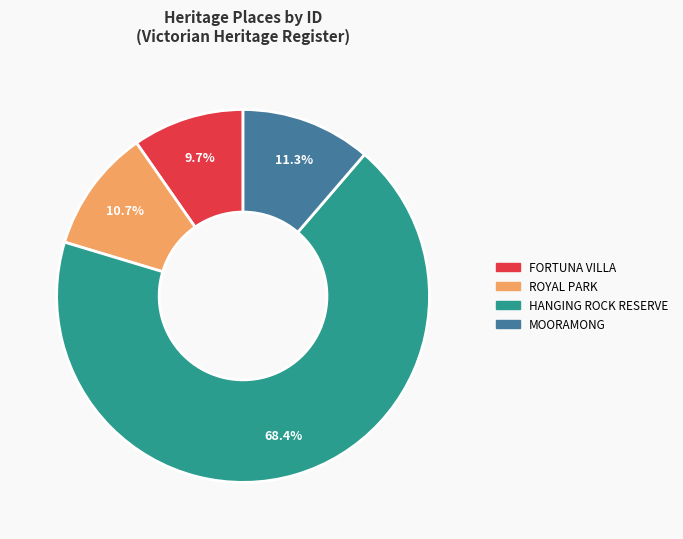

Approximately how many times larger is the value at MOORAMONG compared to FORTUNA VILLA?

1.2